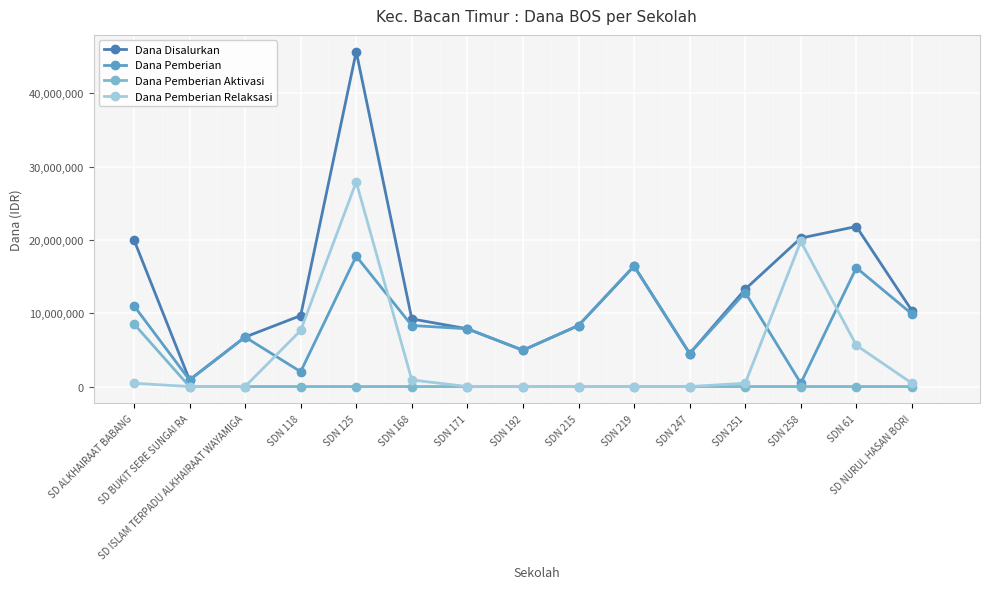

What position from the left is SD ISLAM TERPADU ALKHAIRAAT WAYAMIGA?

3